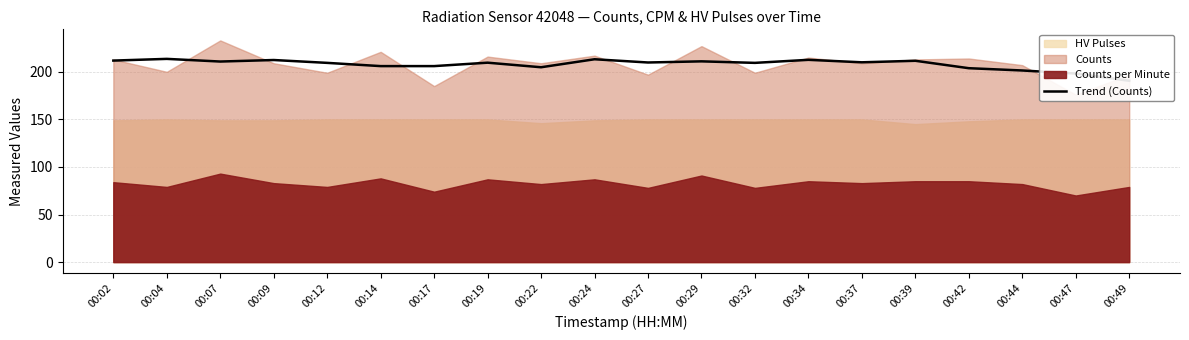

What is the value of the 14th point from the left?

212.6